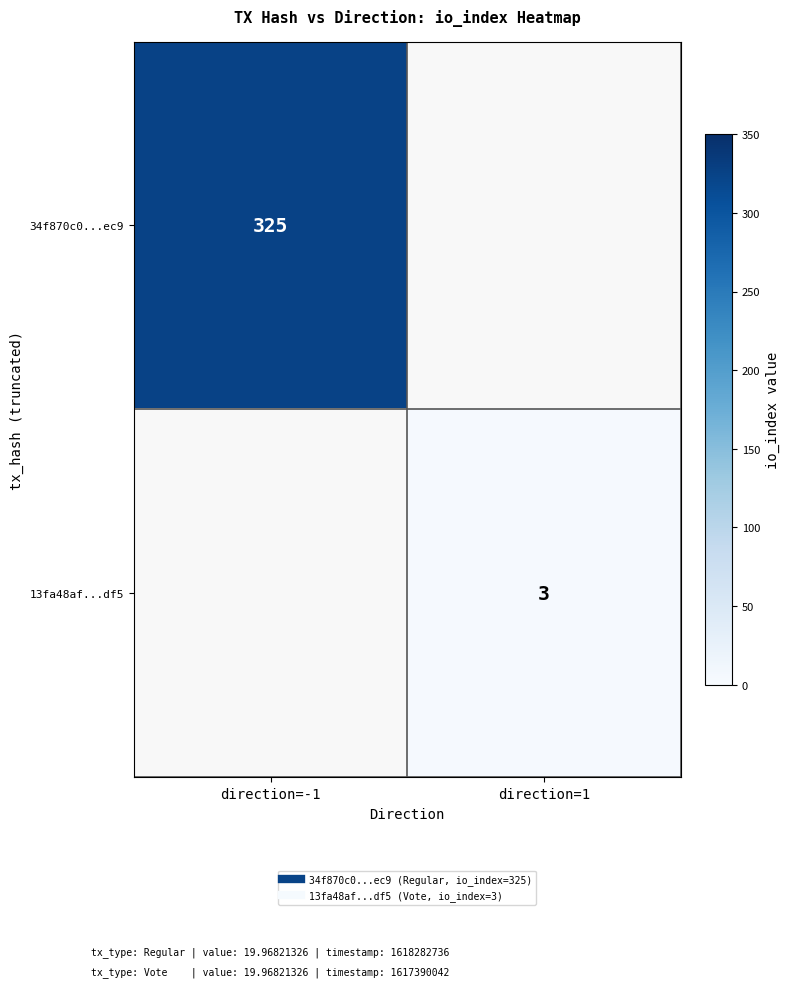

List the series in order of their overall mean, highest first.

34f870c0...ec9, 13fa48af...df5